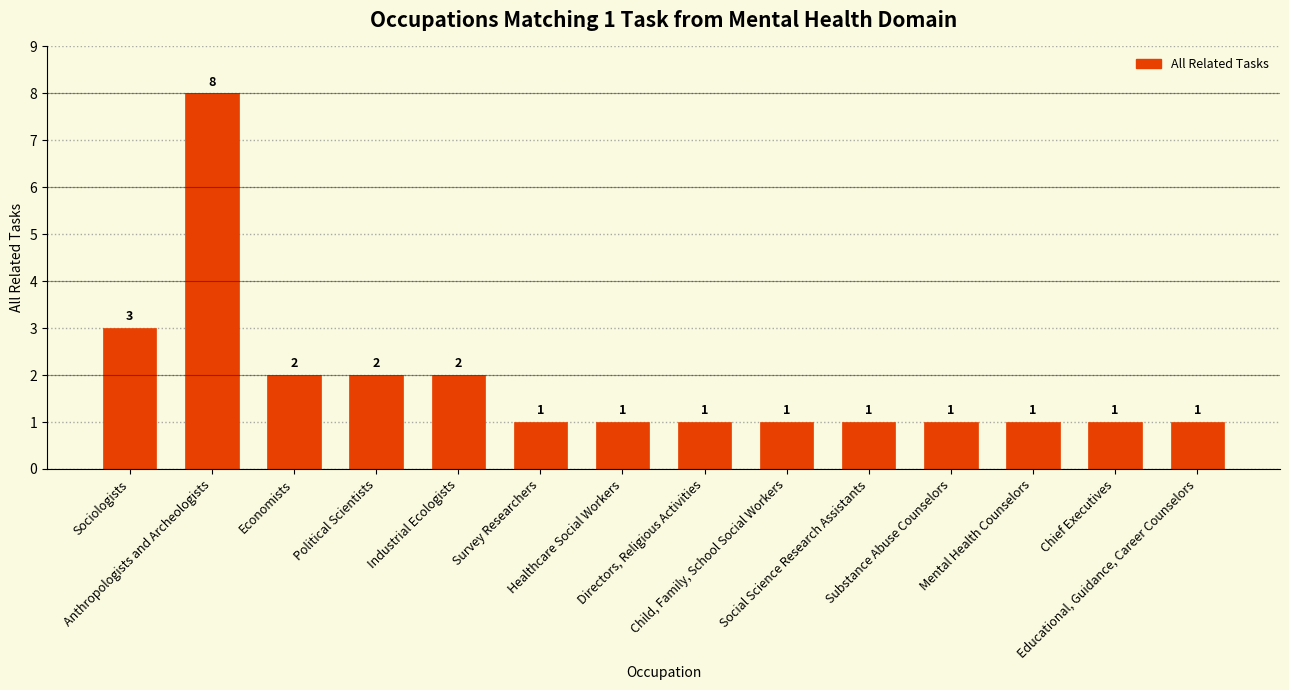

True or false: the data shows 1 at Economists.

False